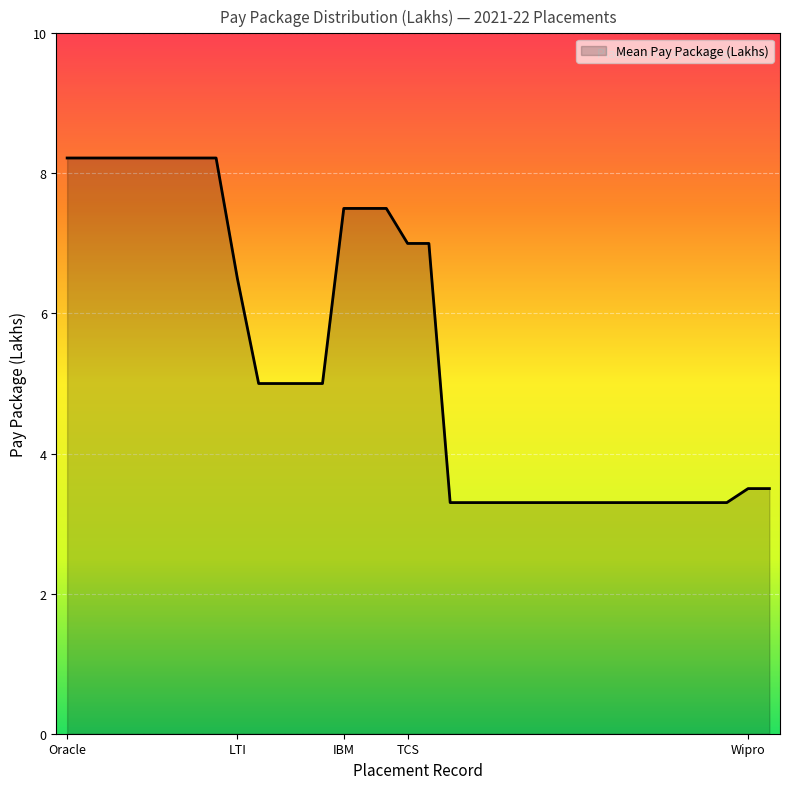

What is the difference between the maximum and minimum values?

4.9